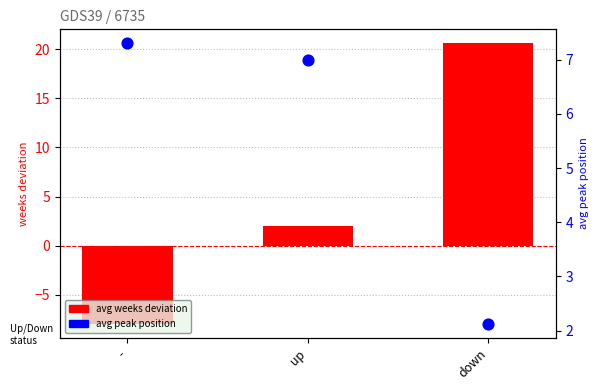

What are all the series names shown in the legend?

avg weeks deviation, avg peak position